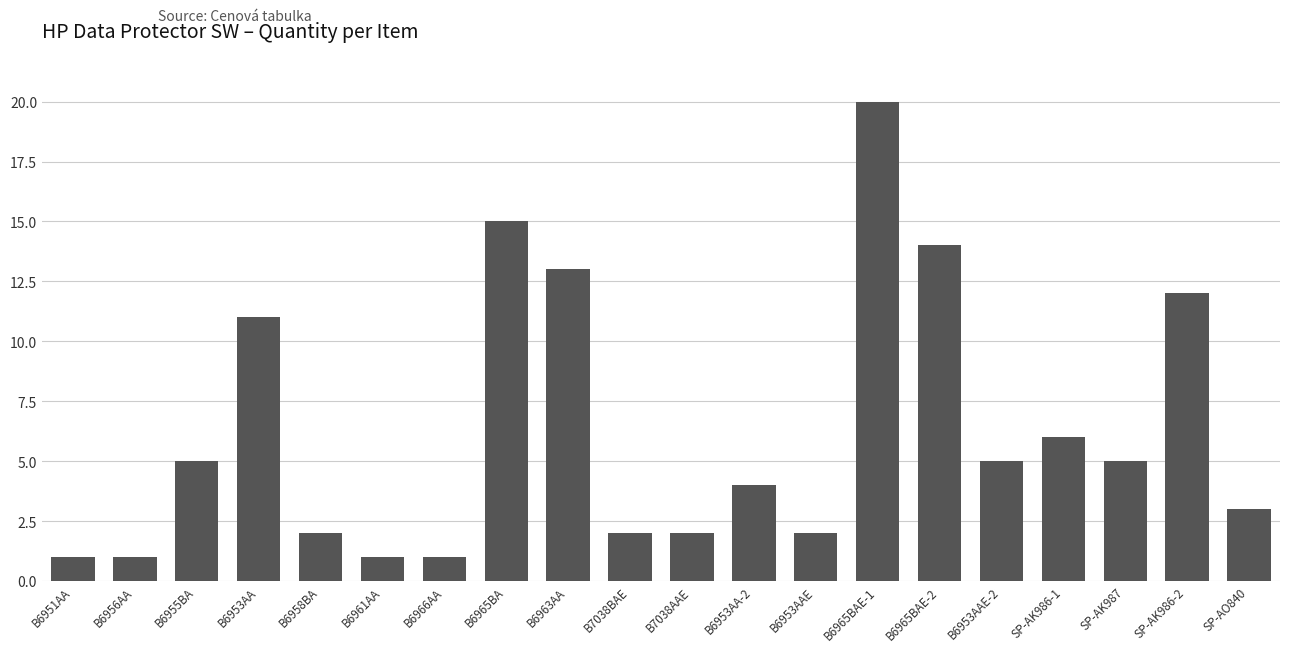

Reading left to right, transcribe all the data shown in this chart.

B6951AA=1	B6956AA=1	B6955BA=5	B6953AA=11	B6958BA=2	B6961AA=1	B6966AA=1	B6965BA=15	B6963AA=13	B7038BAE=2	B7038AAE=2	B6953AA-2=4	B6953AAE=2	B6965BAE-1=20	B6965BAE-2=14	B6953AAE-2=5	SP-AK986-1=6	SP-AK987=5	SP-AK986-2=12	SP-AO840=3